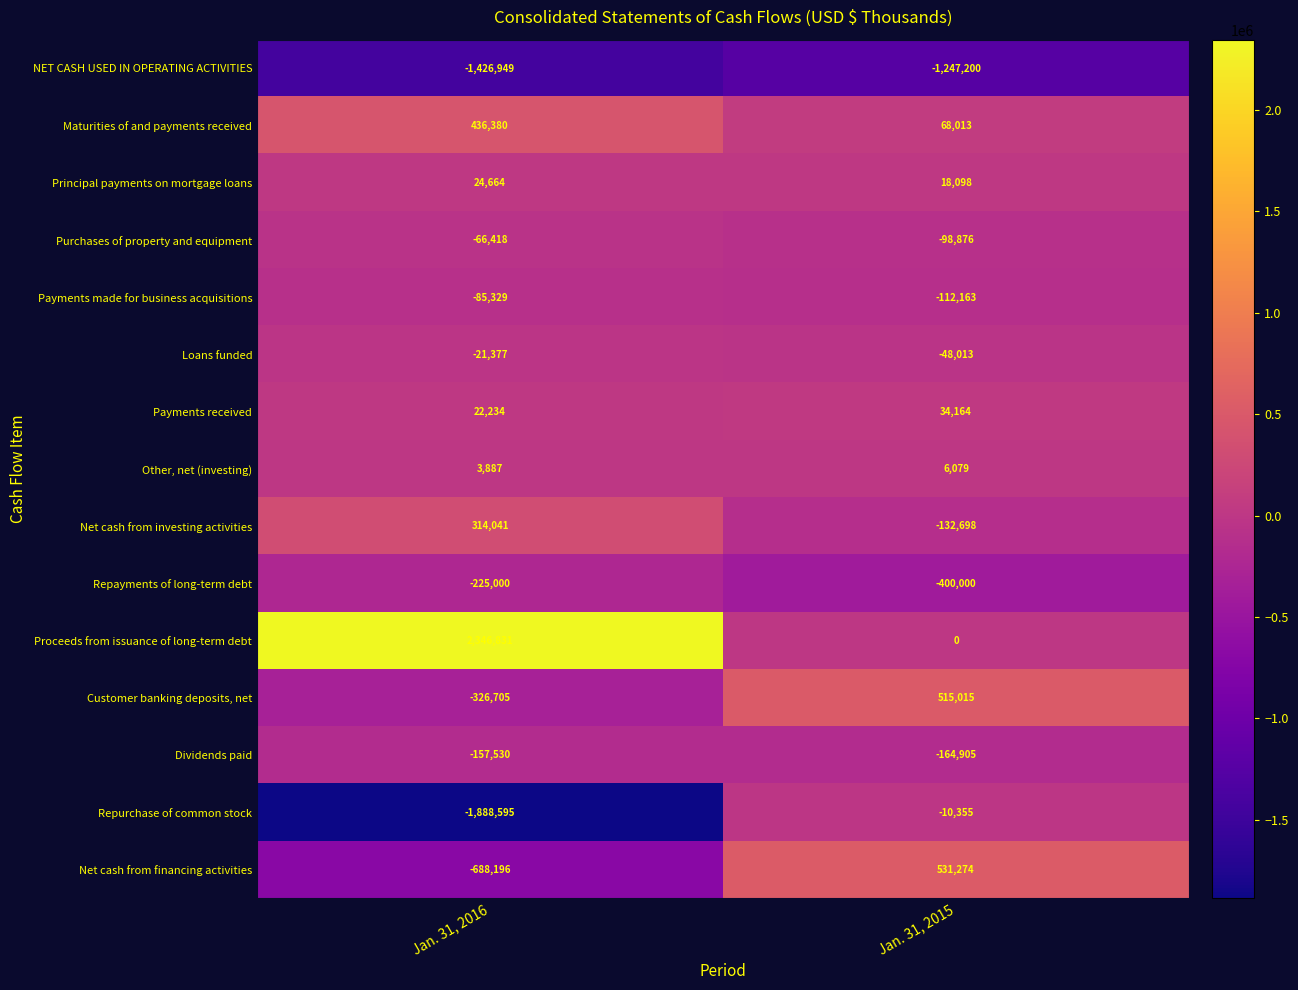

What is the total value across all series at Jan. 31, 2016?

-1738062